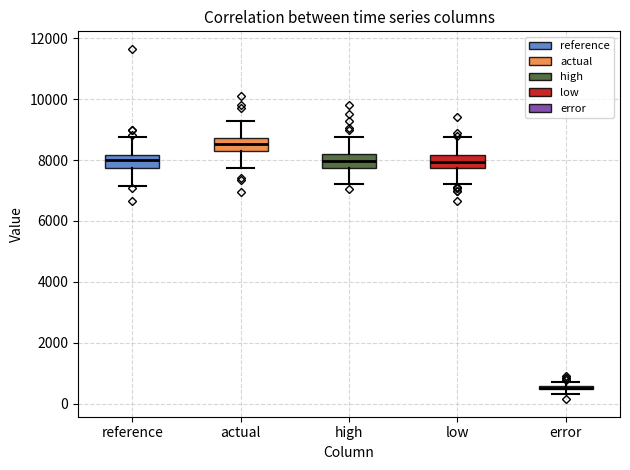

Where is the lower edge of the box for high on the y-axis? The values are not printed on the chart, so give them approximately, as read against the axis.

7800